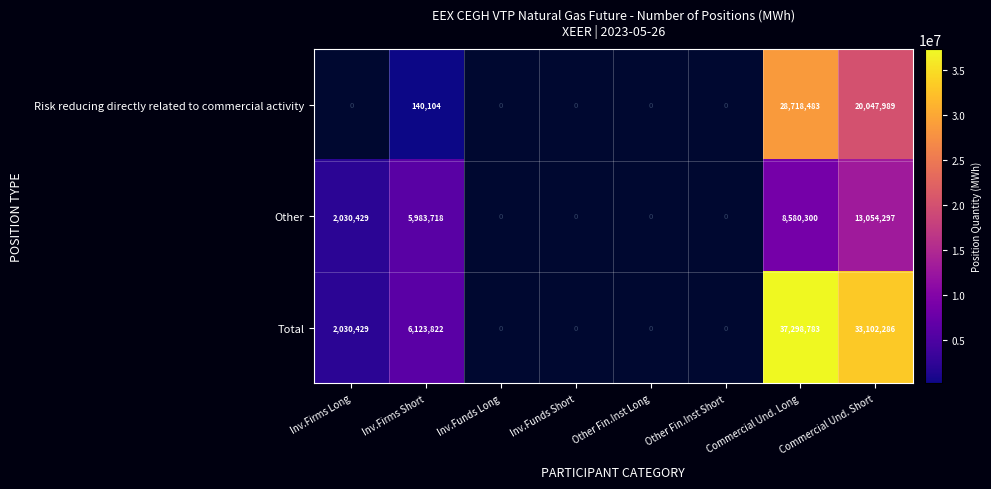

The value of Other at Inv.Firms Short is 3966988. True or false?

False